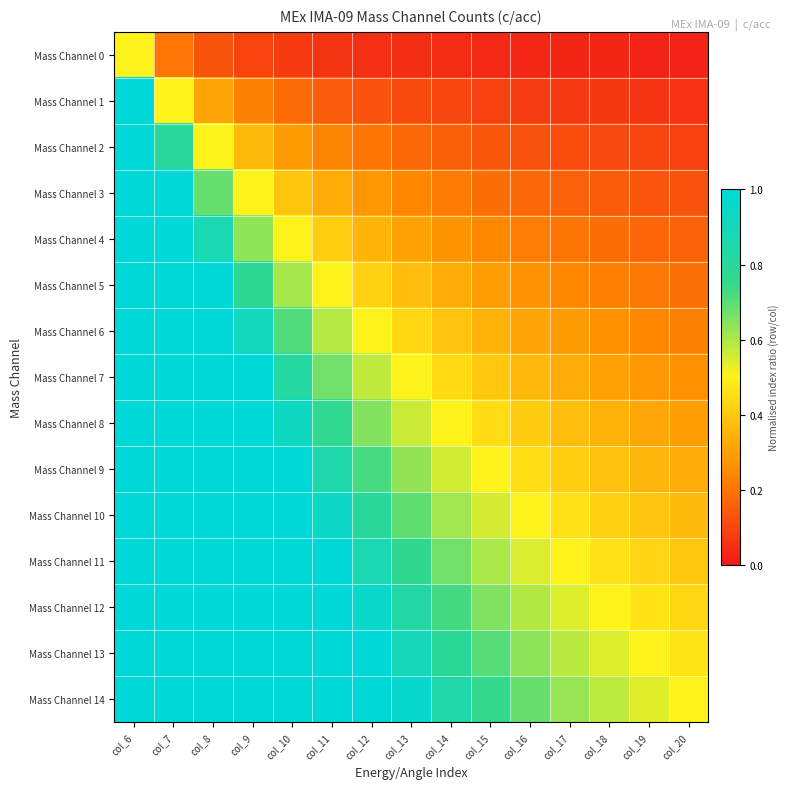

Count the number of categories in the chart.

15